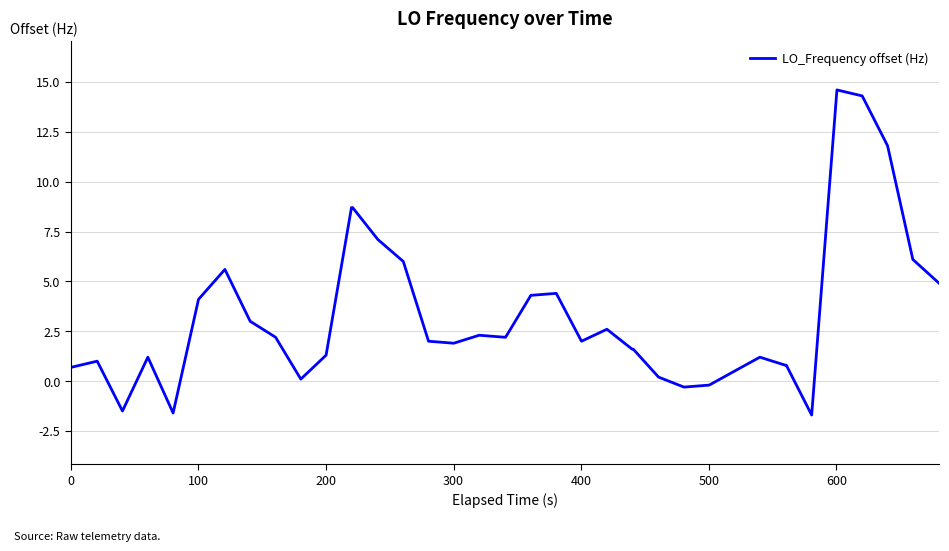

What is the sum of all values?

127.4